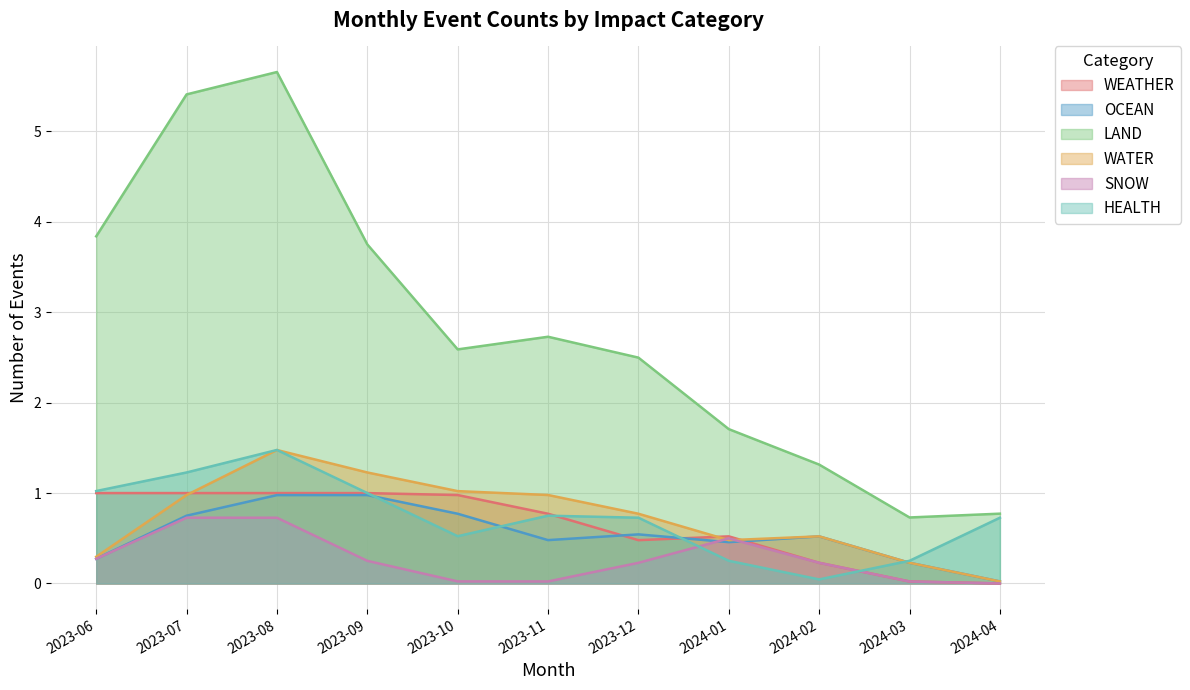

How many interior local peaks does the SNOW series have?

2